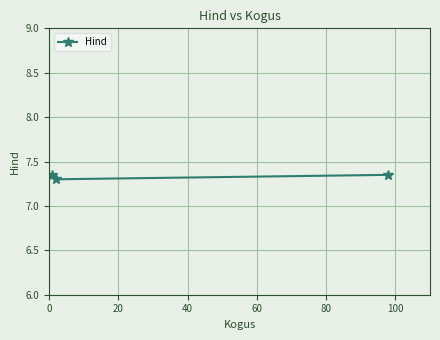

Count the values in the range 7 to 8.

3